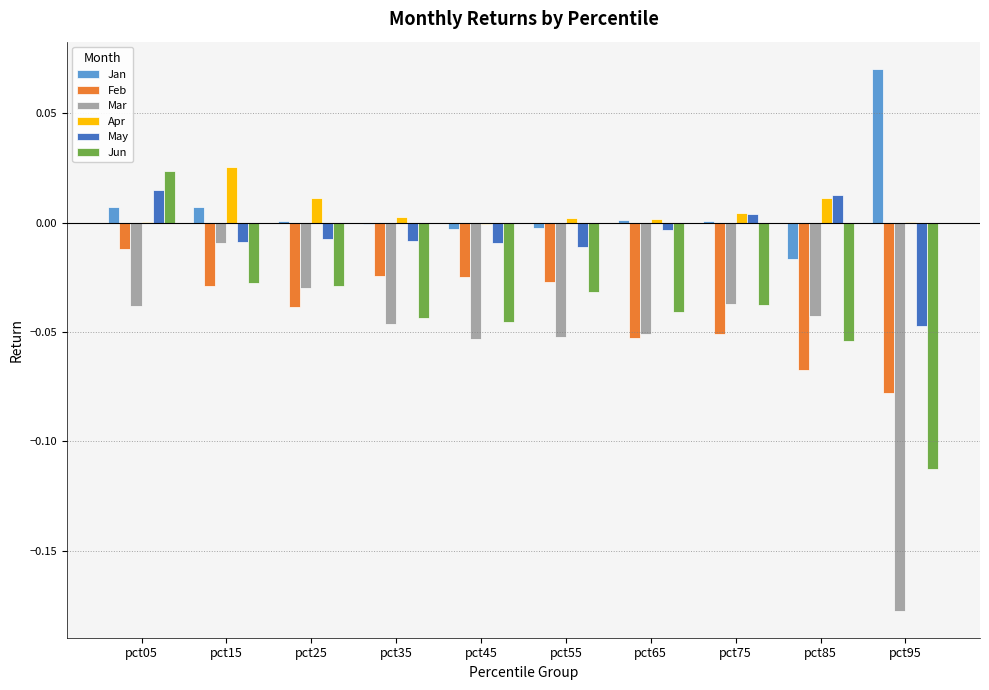

Is the value of Apr at pct85 greater than the value of May at pct15?

Yes